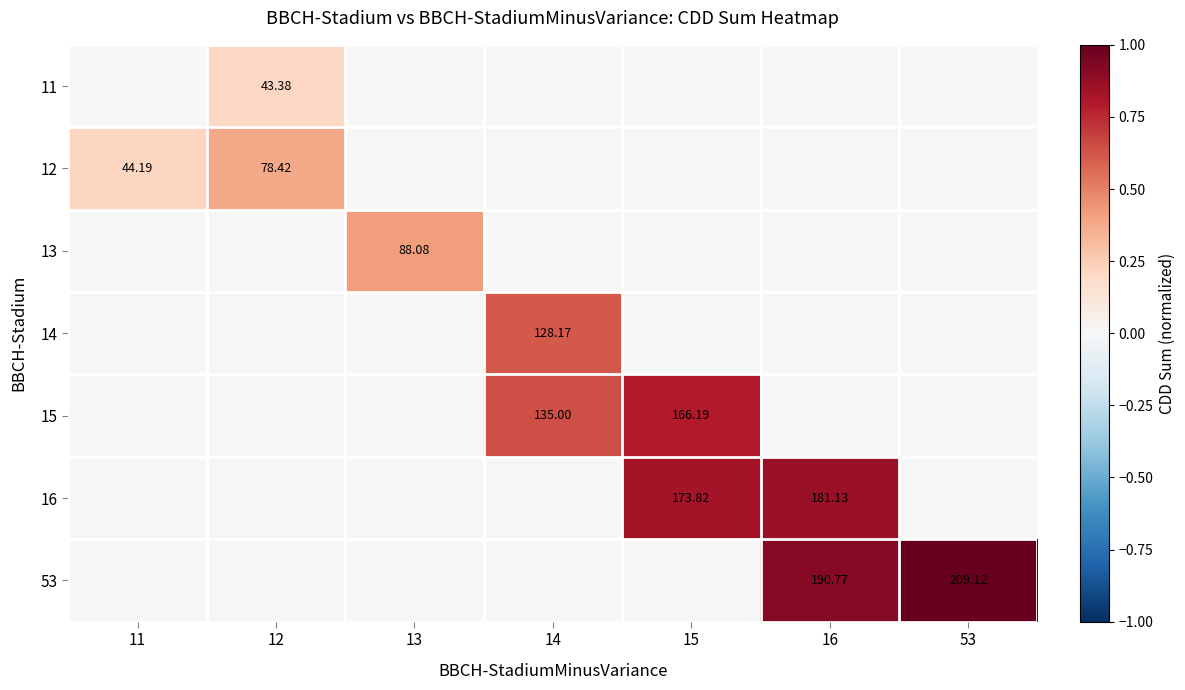

Rank the categories by 12 value from lowest to highest.

13, 14, 15, 16, 53, 11, 12